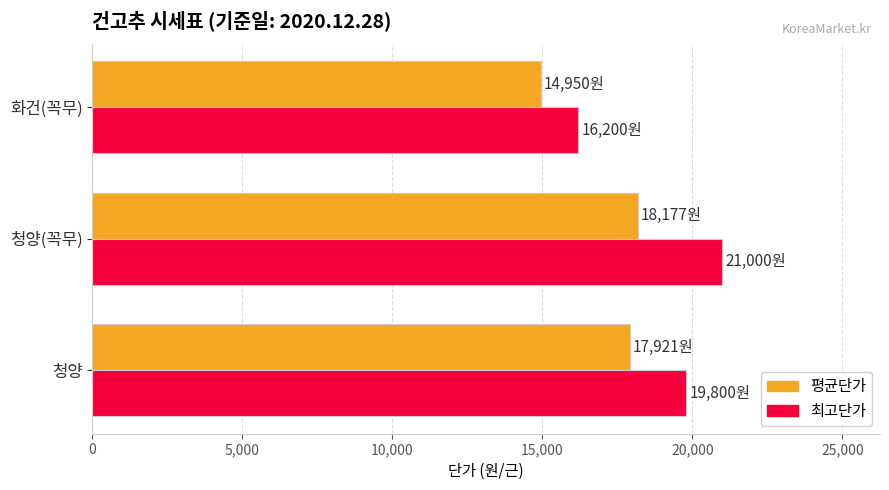

What is the minimum value for 평균단가?

14950